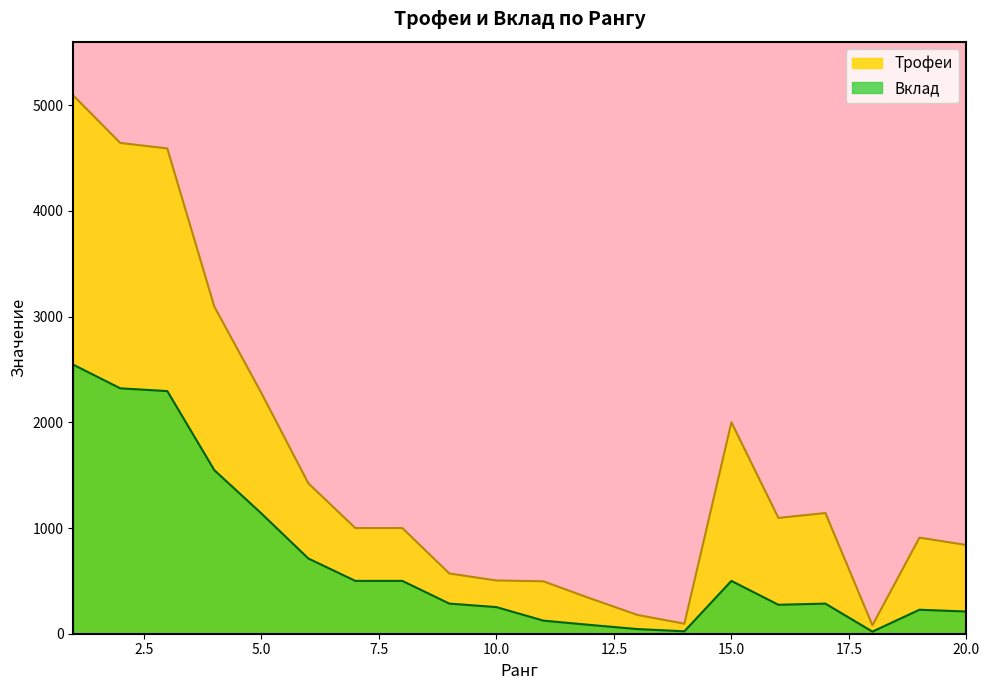

Which category has the lowest value across all series?

18